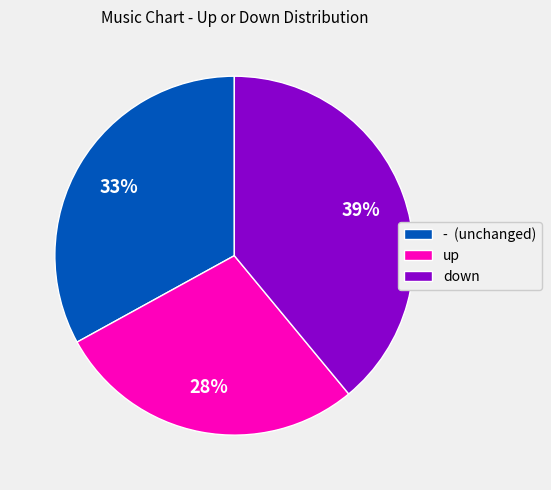

Which slice is the smallest?

up